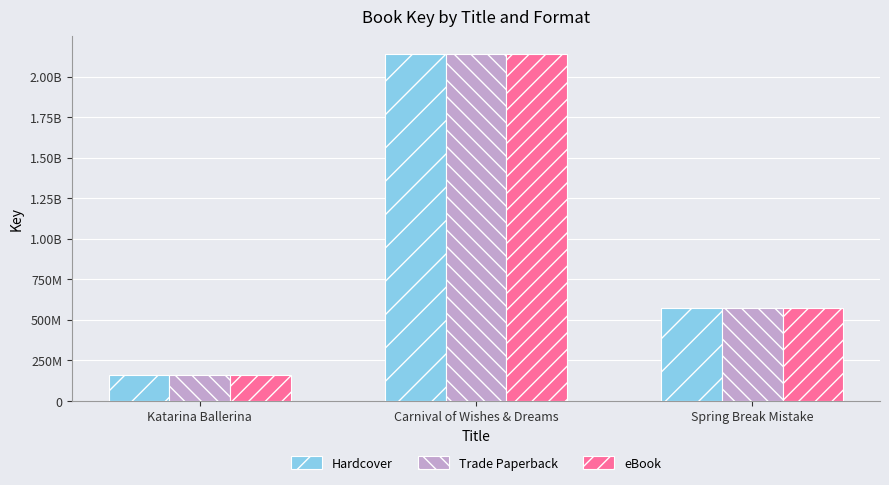

Is the value of eBook at Carnival of Wishes & Dreams greater than the value of Trade Paperback at Katarina Ballerina?

Yes